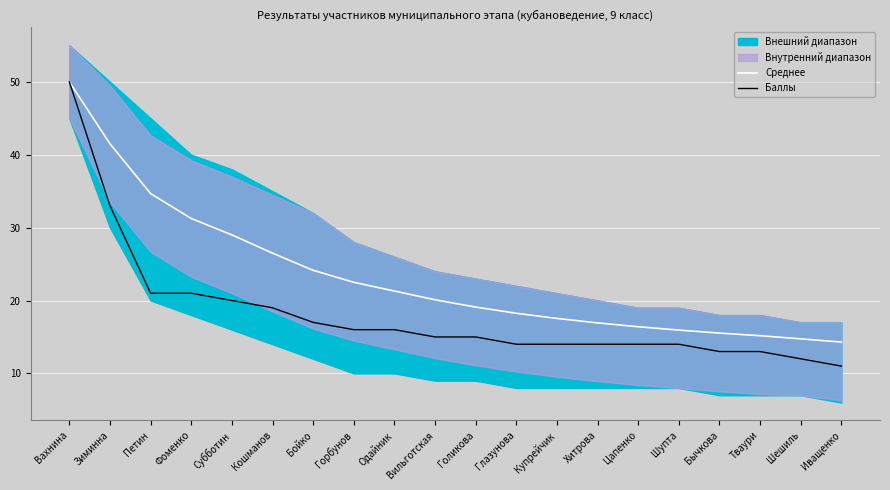

True or false: Среднее and Баллы intersect in this chart.

False